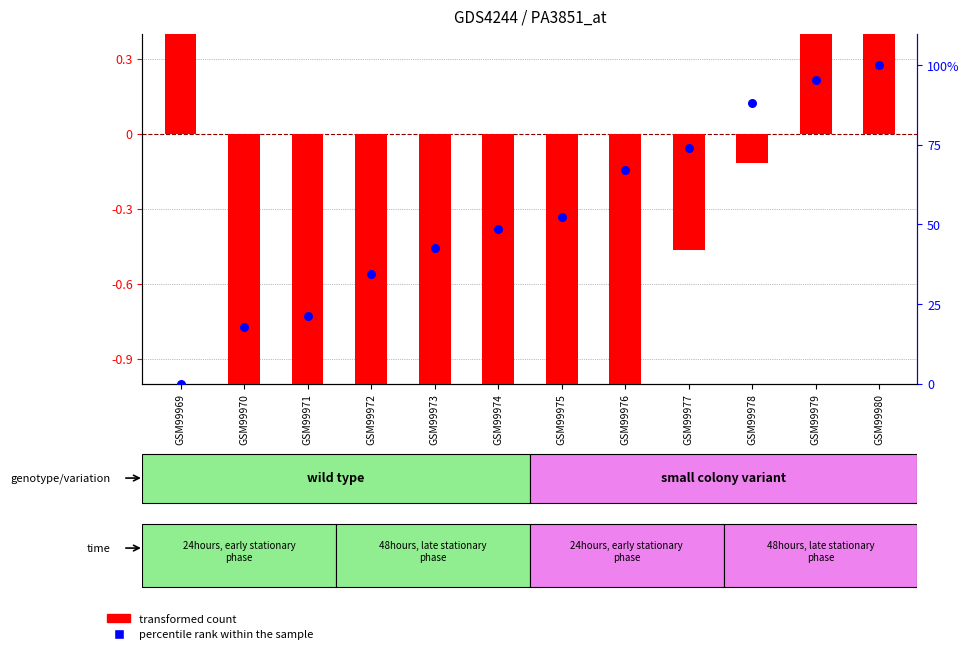

Is the value of transformed count at GSM99978 greater than the value of percentile rank within the sample at GSM99975?

No